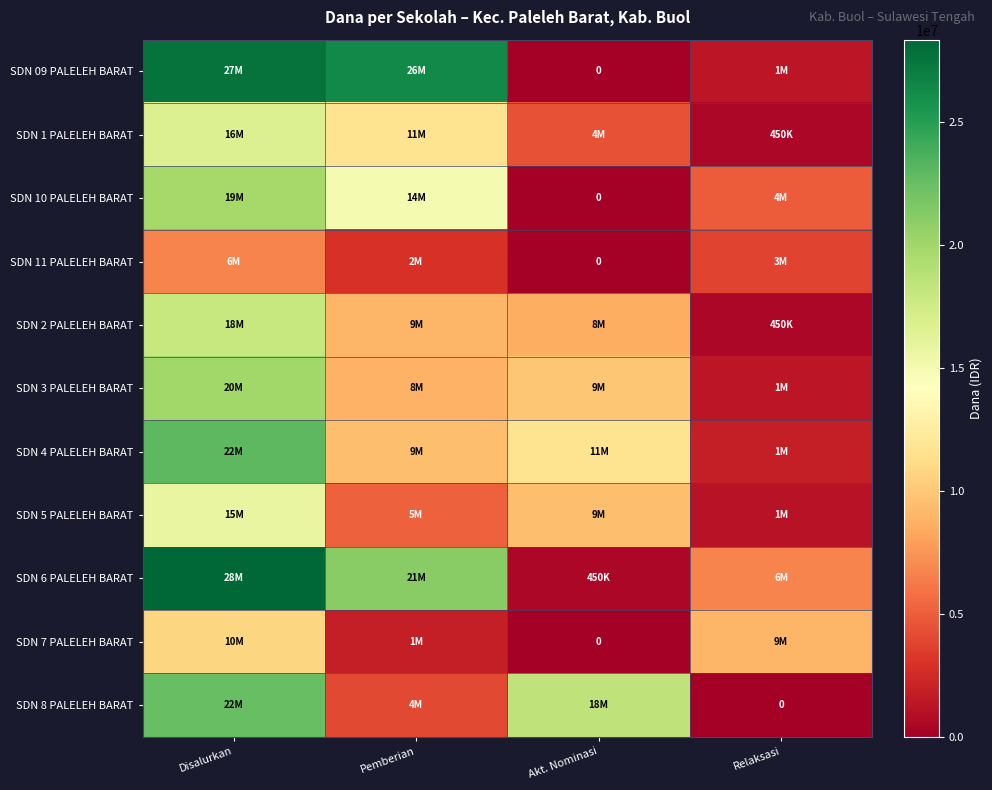

How many values in the SDN 09 PALELEH BARAT series exceed 26325000?

1